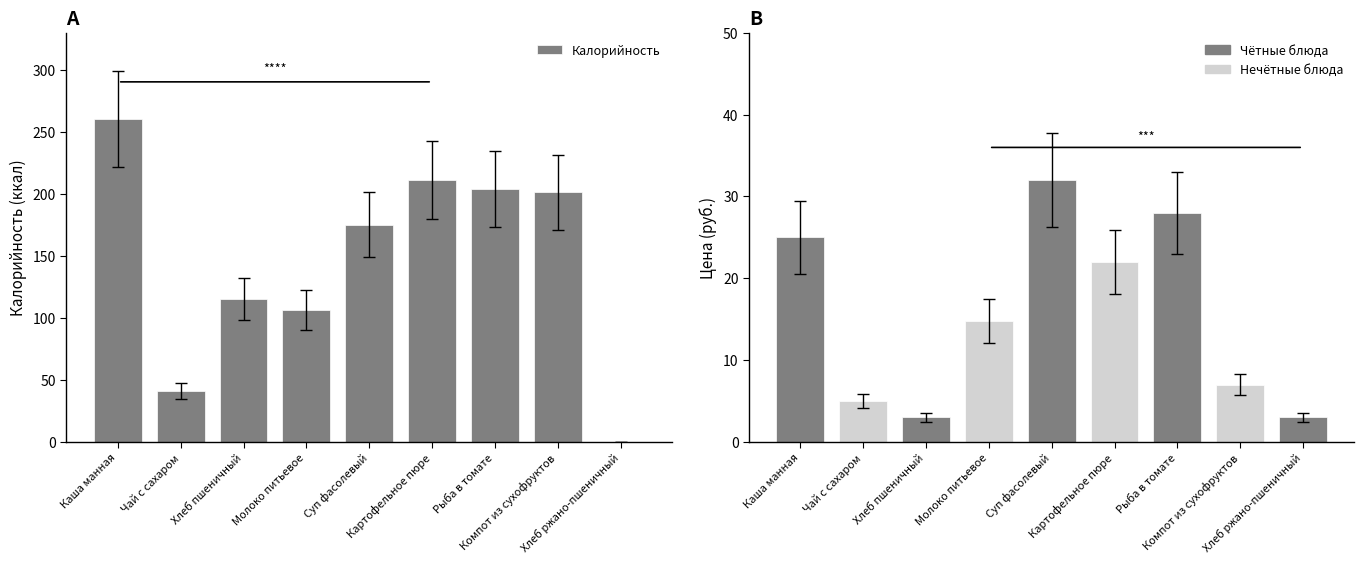

Reading left to right, extract all data points from this chart.

260.5	41.0	115.3	106.6	175.3	211.1	204.0	201.3	0.0